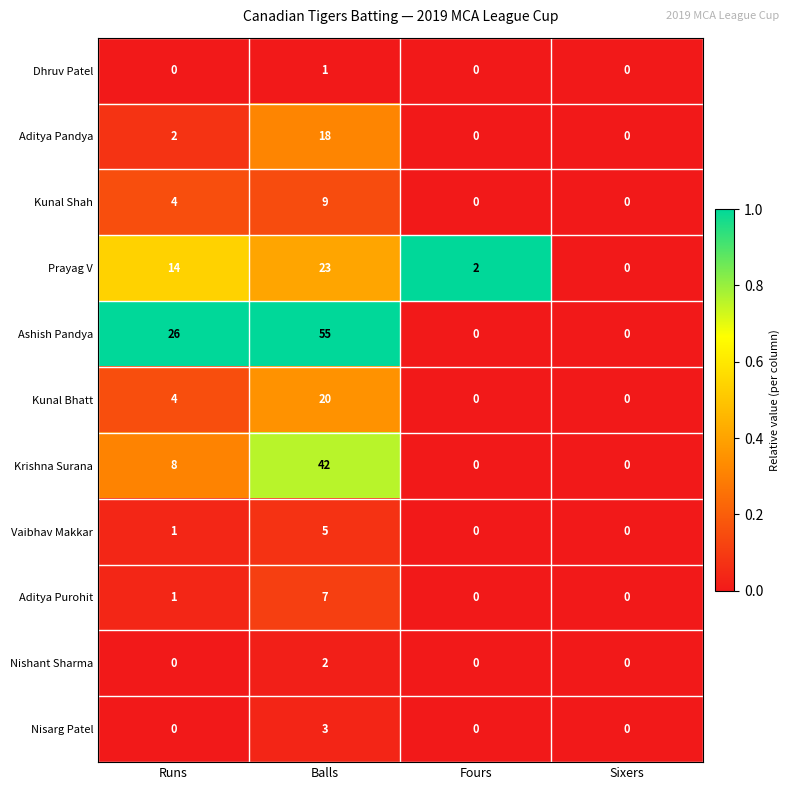

How many categories are shown in the chart?

4